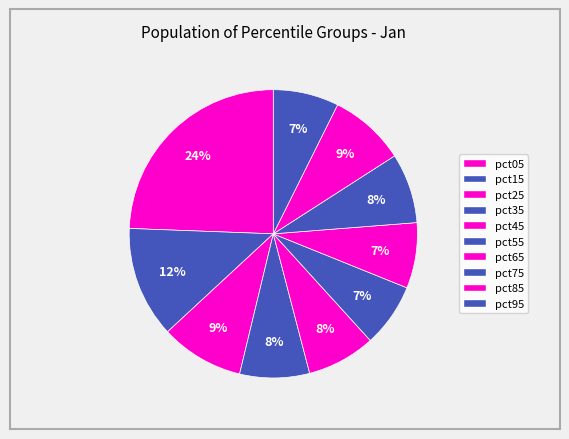

Approximately how many times larger is the value at pct75 compared to pct15?

0.6